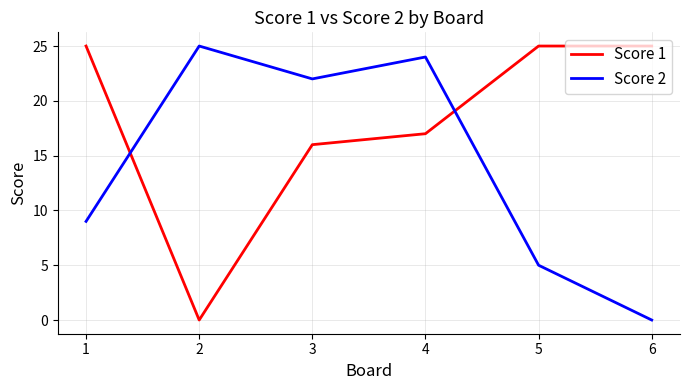

What is the difference between the Score 2 values at 1 and 5?

4